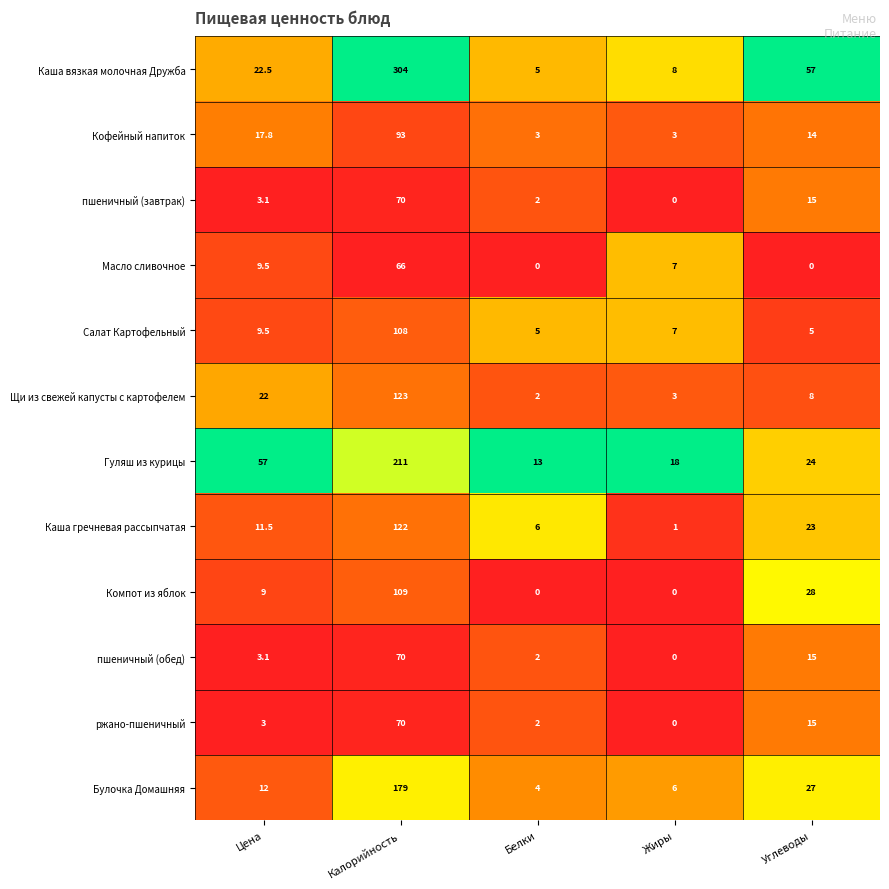

Which series has the largest range (max minus min)?

Каша вязкая молочная Дружба